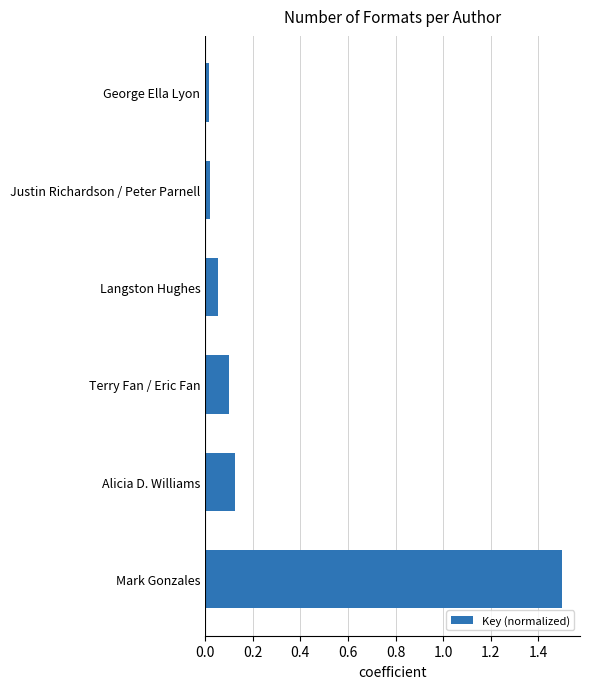

True or false: the data shows 0.1 at Langston Hughes.

True